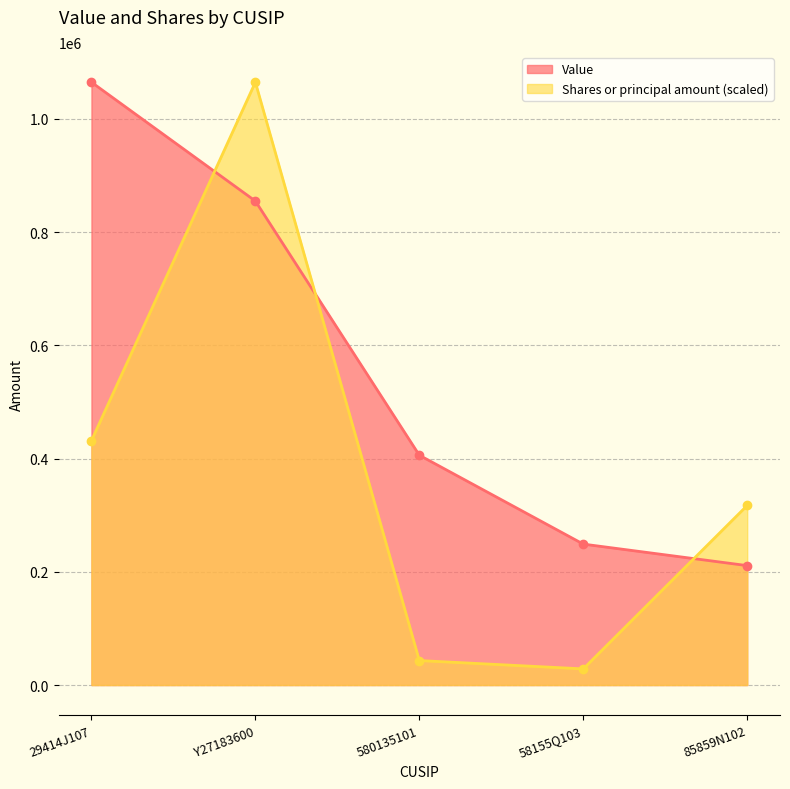

What is the value of the Value point at the 5th from the left?

211000.0